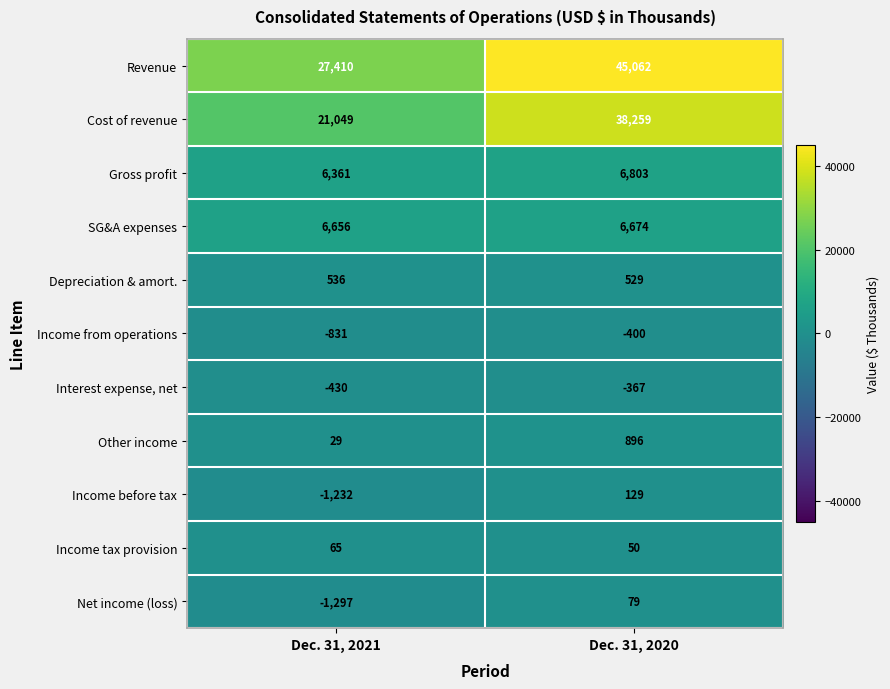

How many negative values does the Net income (loss) series have?

1